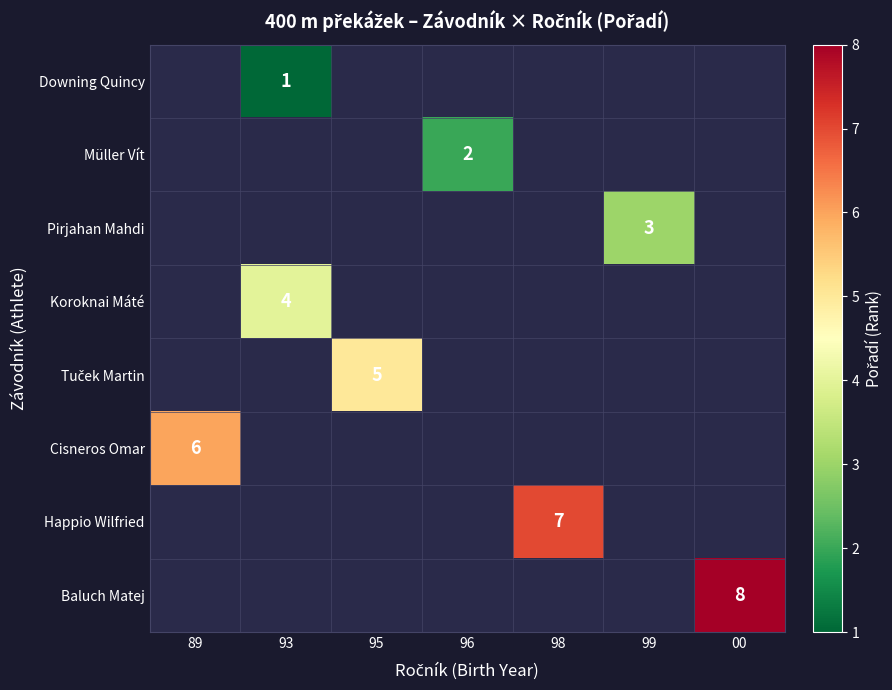

At which category does the chart reach its minimum across all series?

93